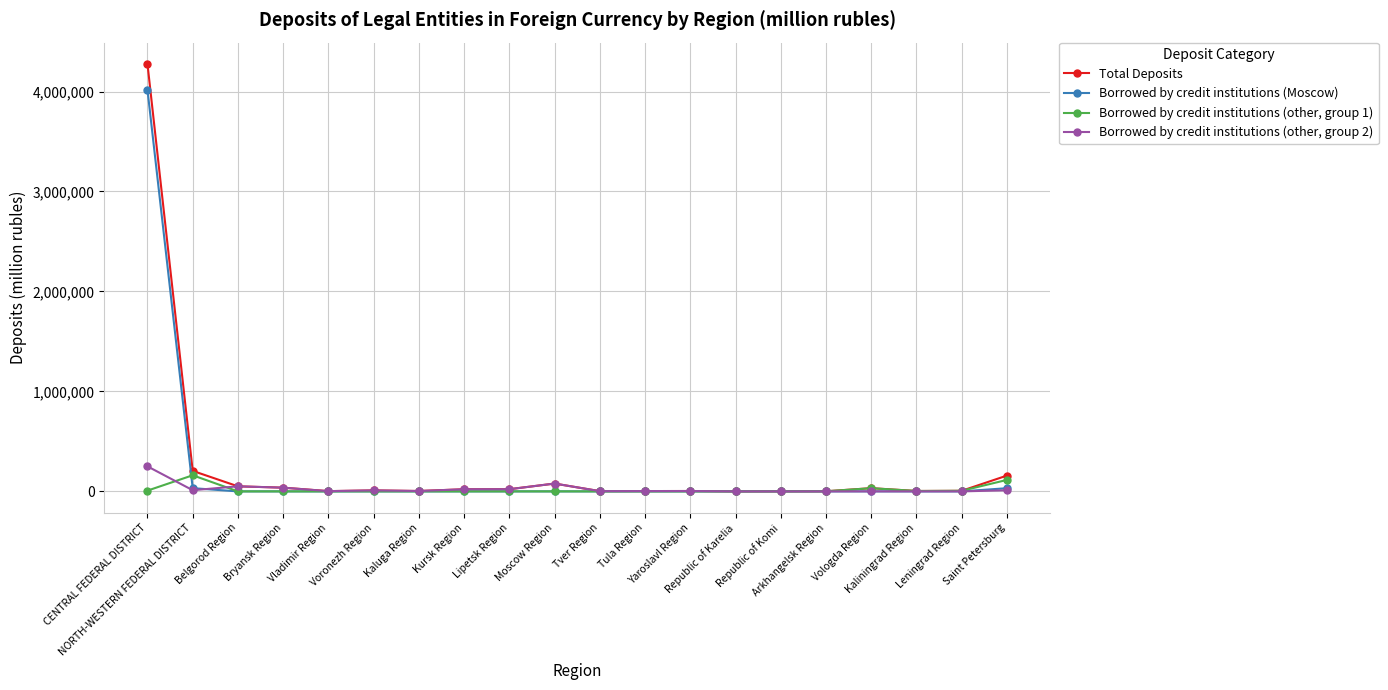

How many data points in Borrowed by credit institutions (Moscow) are above 0?

8